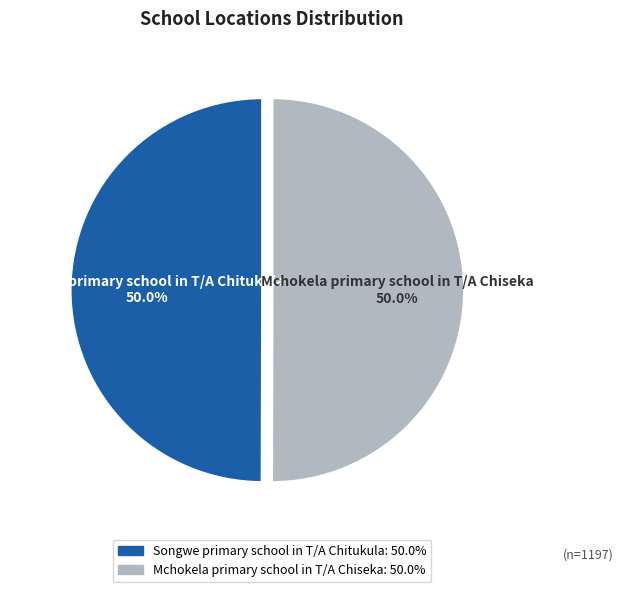

Approximately how many times larger is the value at Mchokela primary school in T/A Chiseka compared to Songwe primary school in T/A Chitukula?

1.0